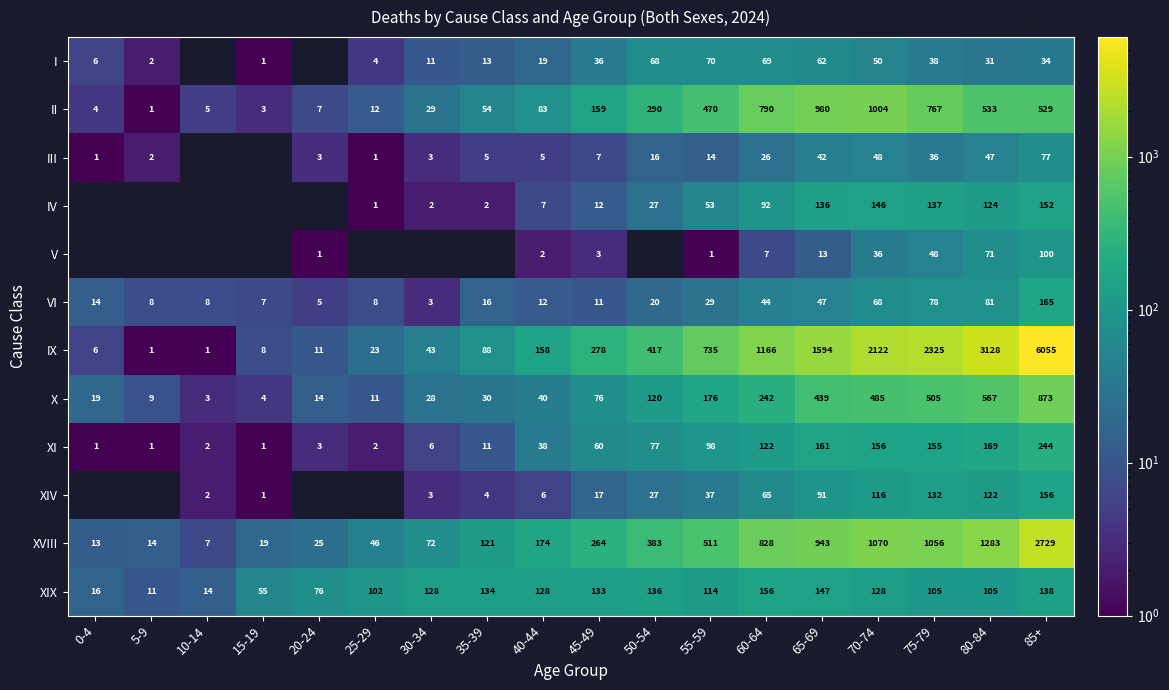

What is the sum of all II values?

5720